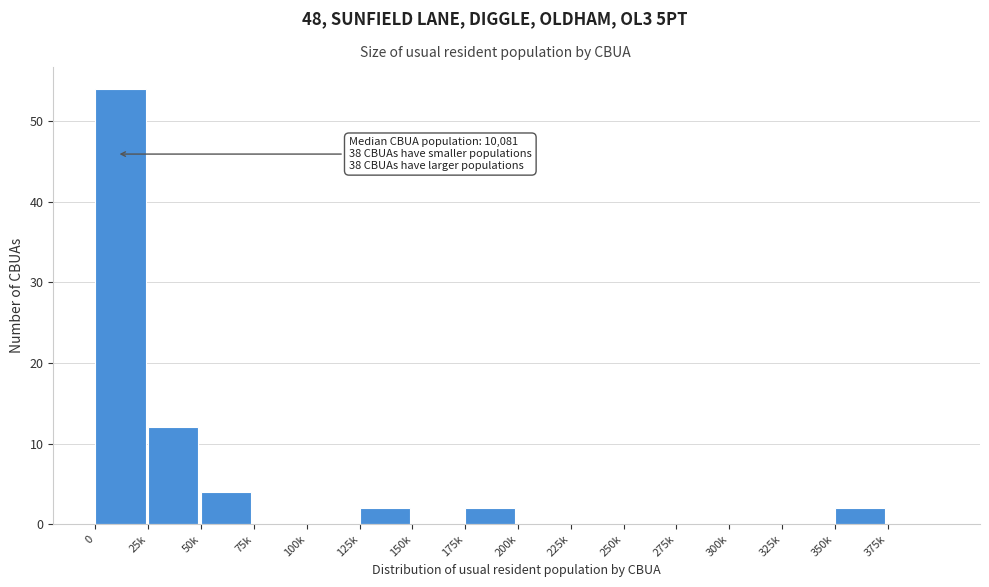

Reading left to right, list all the values displayed in this chart.

0=54	25k=12	50k=4	75k=0	100k=0	125k=2	150k=0	175k=2	200k=0	225k=0	250k=0	275k=0	300k=0	325k=0	350k=2	375k=0